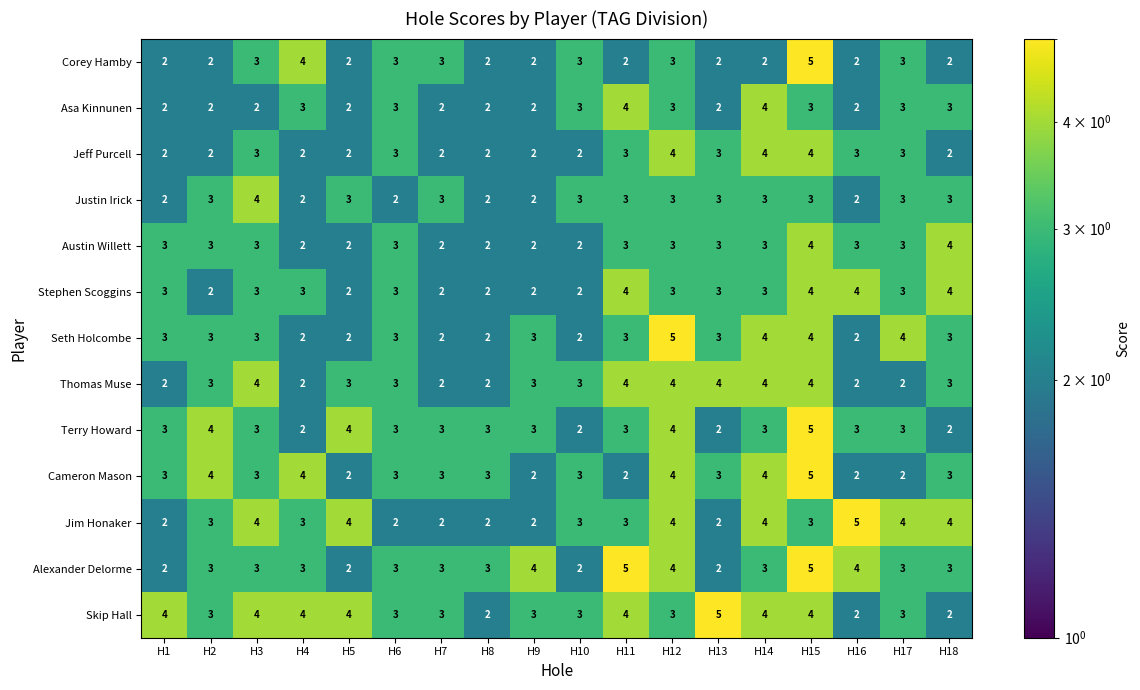

At which label does Seth Holcombe reach its peak?

H12